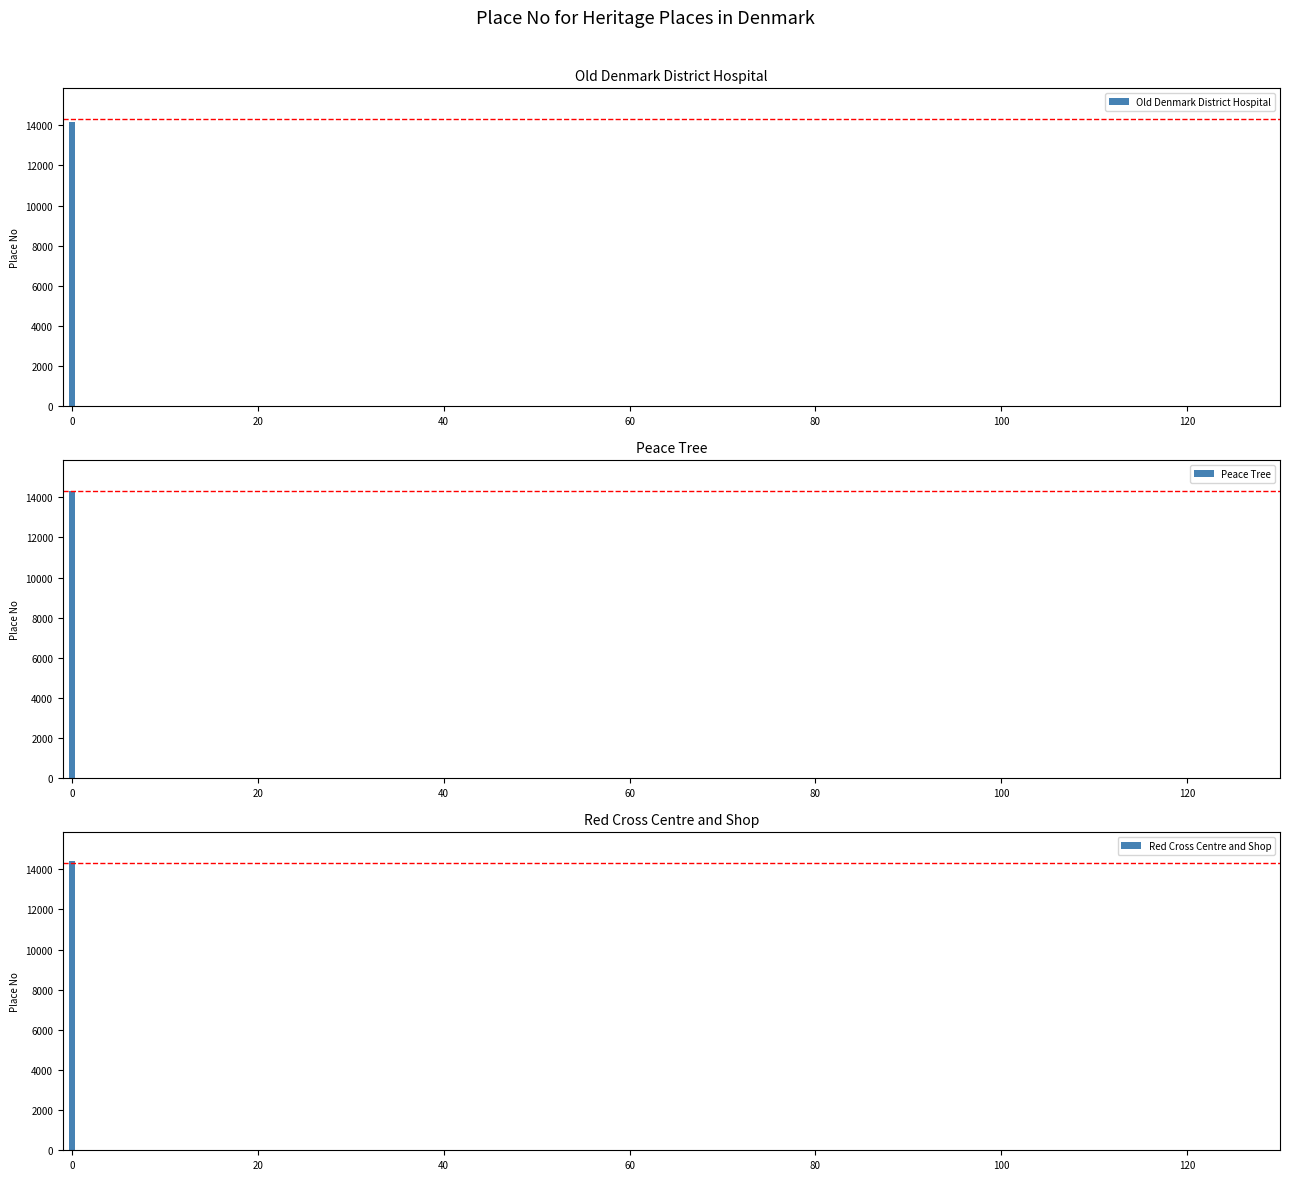

How many values are between 14171 and 14403?

3